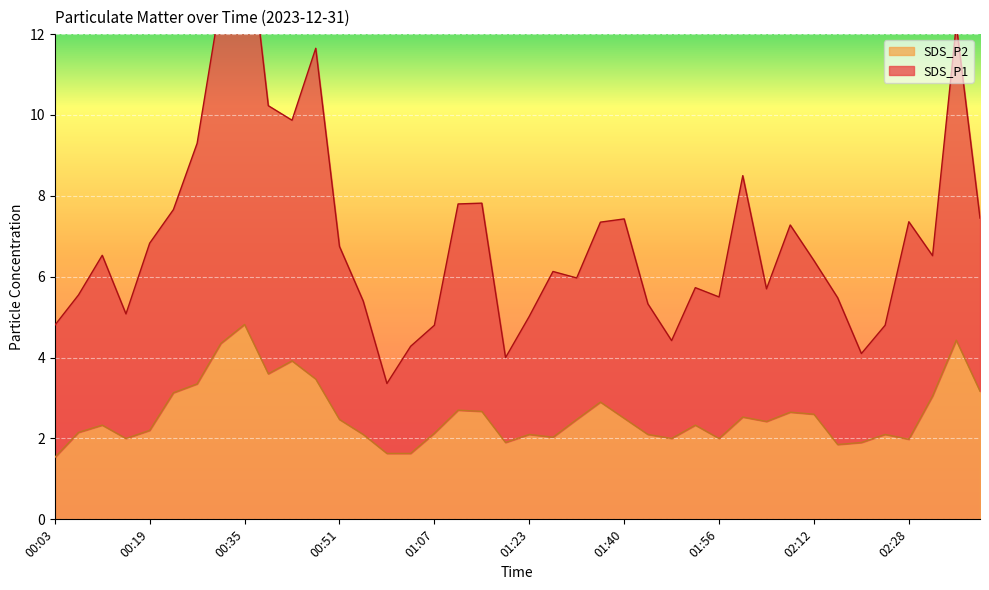

The value of SDS_P2 at 01:03 is 2.9. True or false?

False